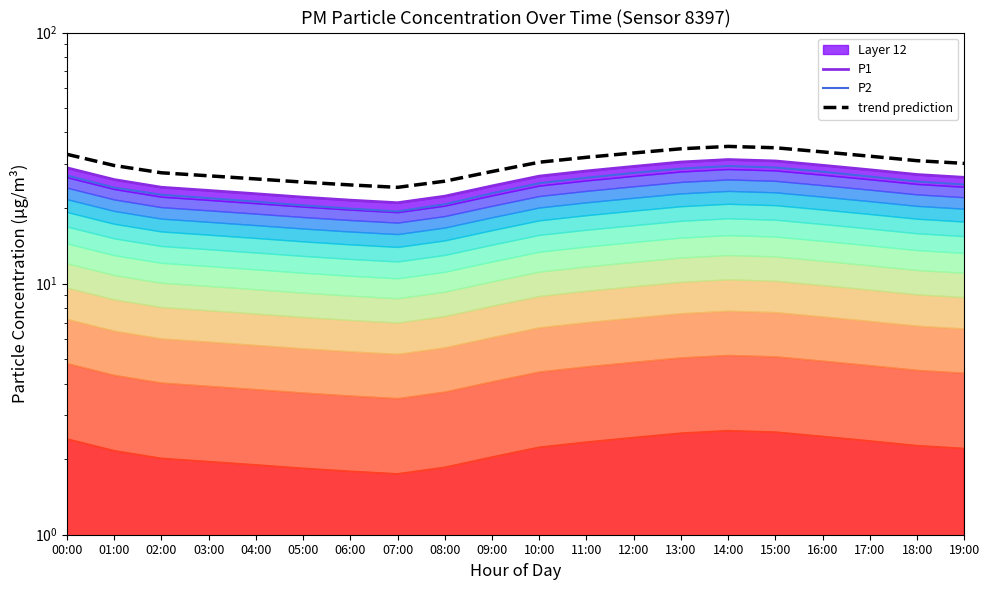

Reading left to right, what are all the values shown in this chart?

P1: 28.9	26.0	24.2	23.5	22.8	22.1	21.5	21.0	22.3	24.5	26.8	28.1	29.3	30.5	31.2	30.8	29.6	28.4	27.2	26.5
P2: 27.0	24.1	22.6	21.9	21.2	20.5	19.9	19.4	20.7	22.9	25.1	26.4	27.6	28.7	29.4	29.0	27.9	26.7	25.5	24.8
trend prediction: 32.7	29.5	27.6	26.9	26.1	25.4	24.7	24.2	25.6	28.0	30.4	31.8	33.1	34.4	35.2	34.8	33.5	32.2	30.9	30.1